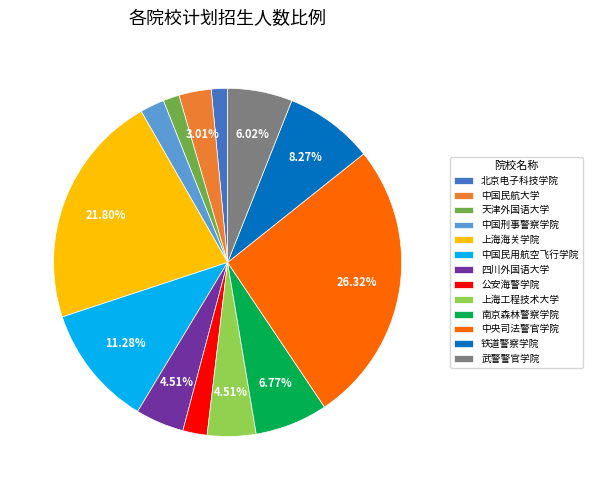

What is the ratio of the value at 上海工程技术大学 to the value at 北京电子科技学院?

3.0